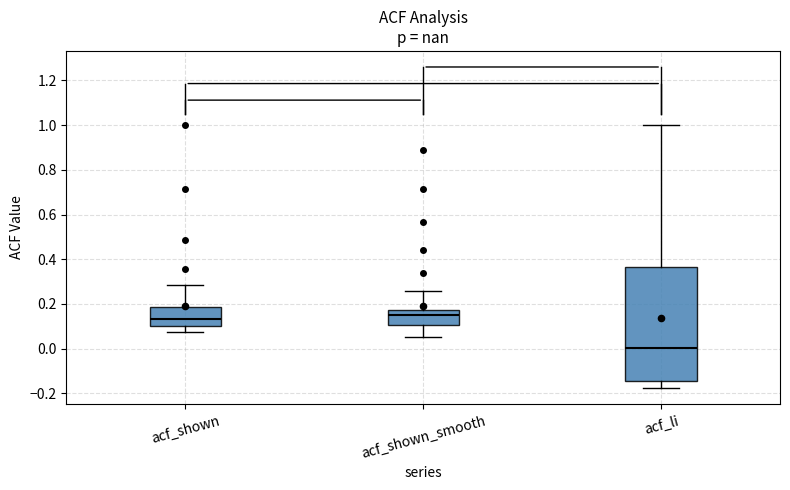

Reading left to right, read every box against the y-axis: the position of its median line, the range the box covers, and the ends of its whiskers. The values are not printed on the chart, so give them approximately, as read against the axis.

acf_shown: median 0.14, box 0.10 to 0.18, whiskers 0.08 to 0.28
acf_shown_smooth: median 0.16, box 0.10 to 0.18, whiskers 0.06 to 0.26
acf_li: median 0.00, box -0.14 to 0.36, whiskers -0.18 to 1.00